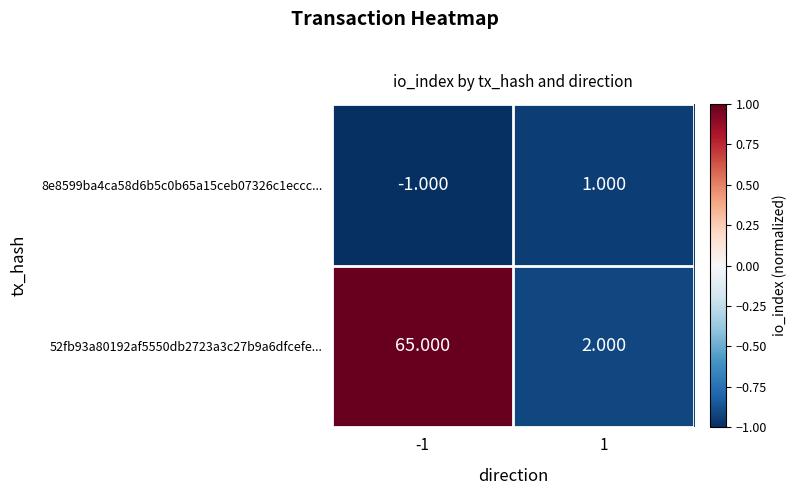

Is the value of 8e8599ba4ca58d6b5c0b65a15ceb07326c1eccc... at -1 greater than the value of 52fb93a80192af5550db2723a3c27b9a6dfcefe... at -1?

No